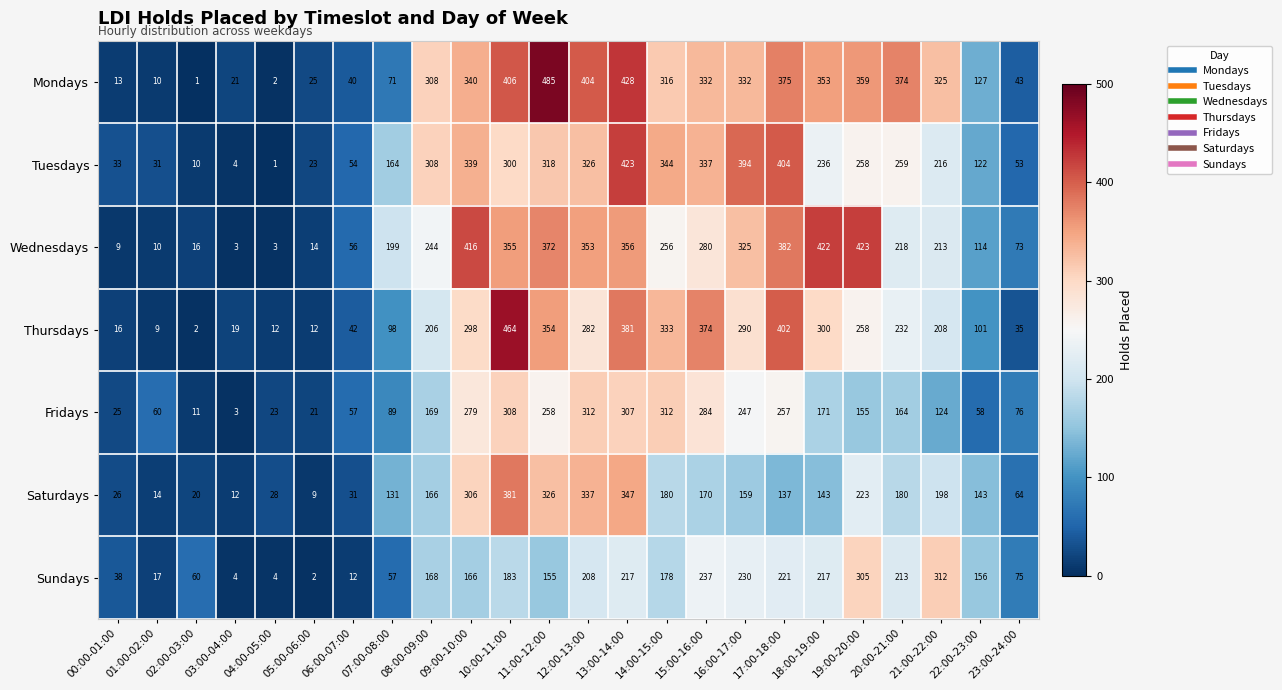

What is the maximum value for Tuesdays?

423